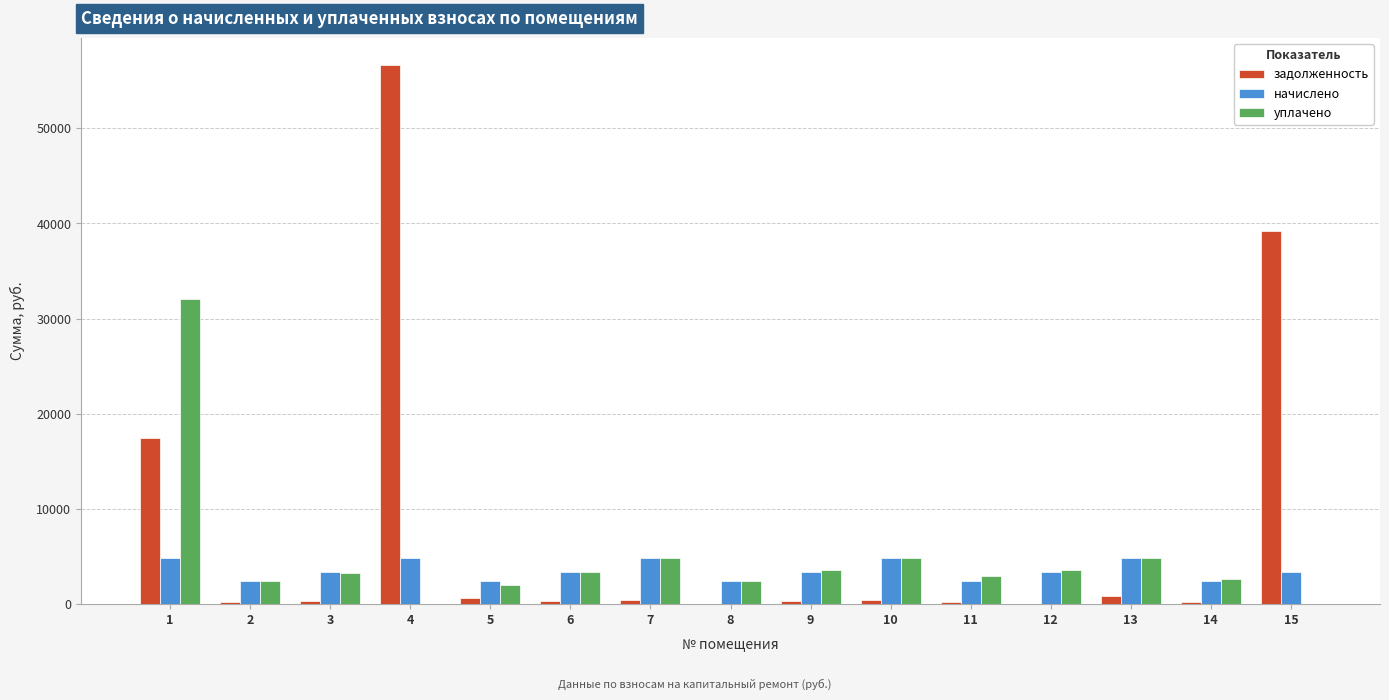

What is the sum of all начислено values?

53258.9